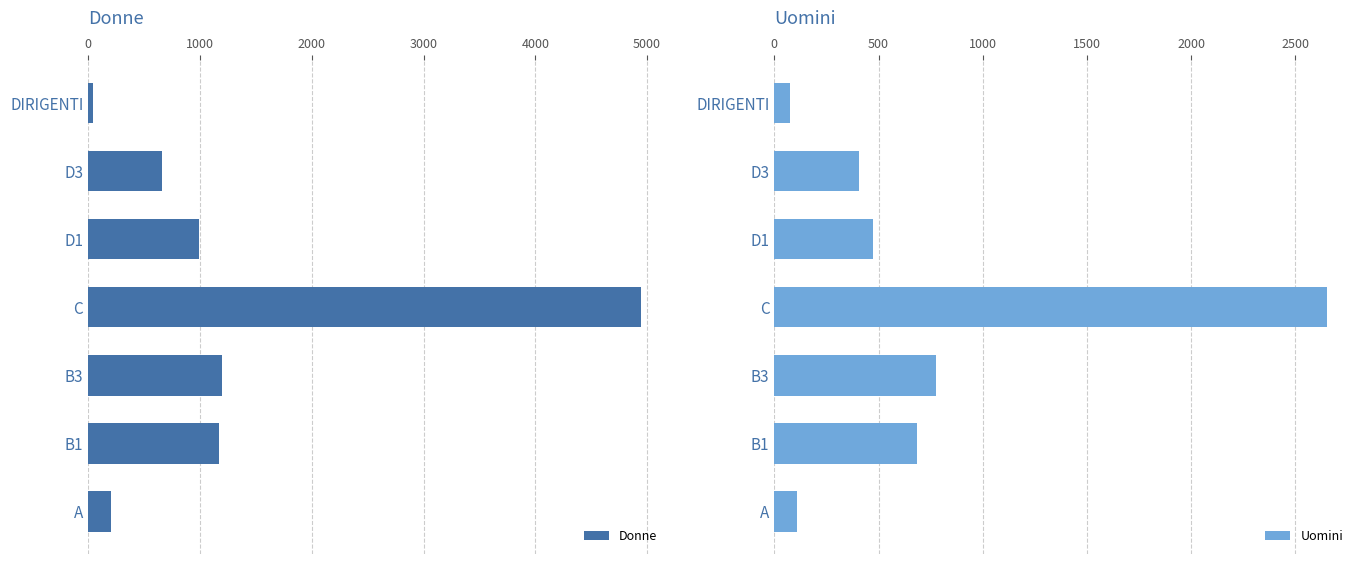

Rank the series by their average value, from highest to lowest.

Donne, Uomini